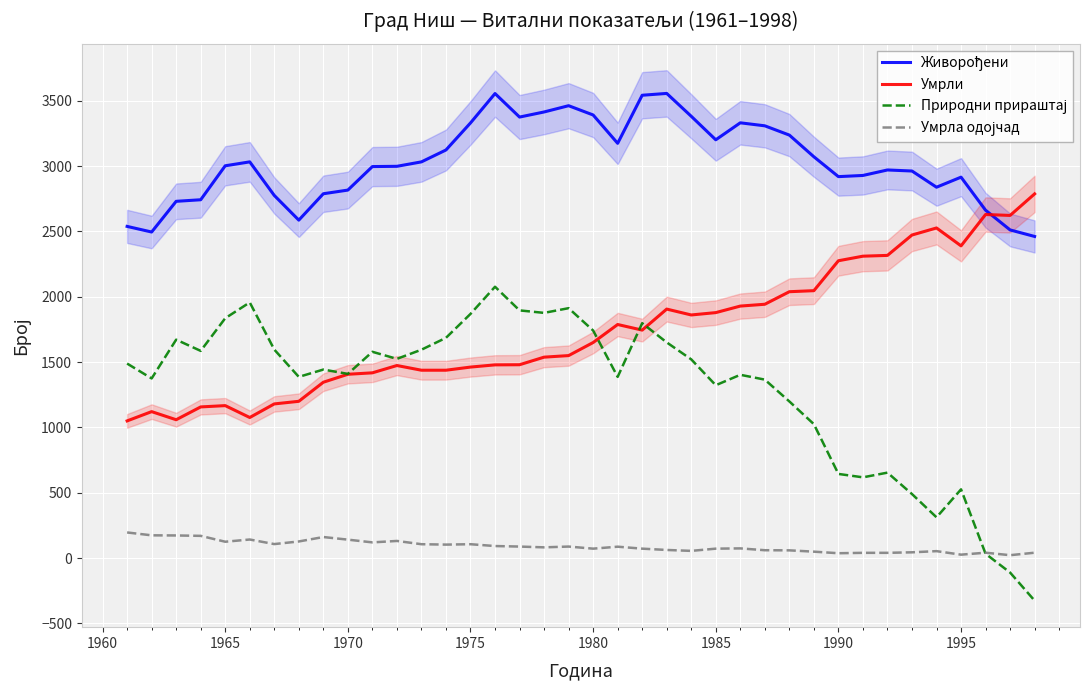

What is the highest value of the Умрли series?

2788